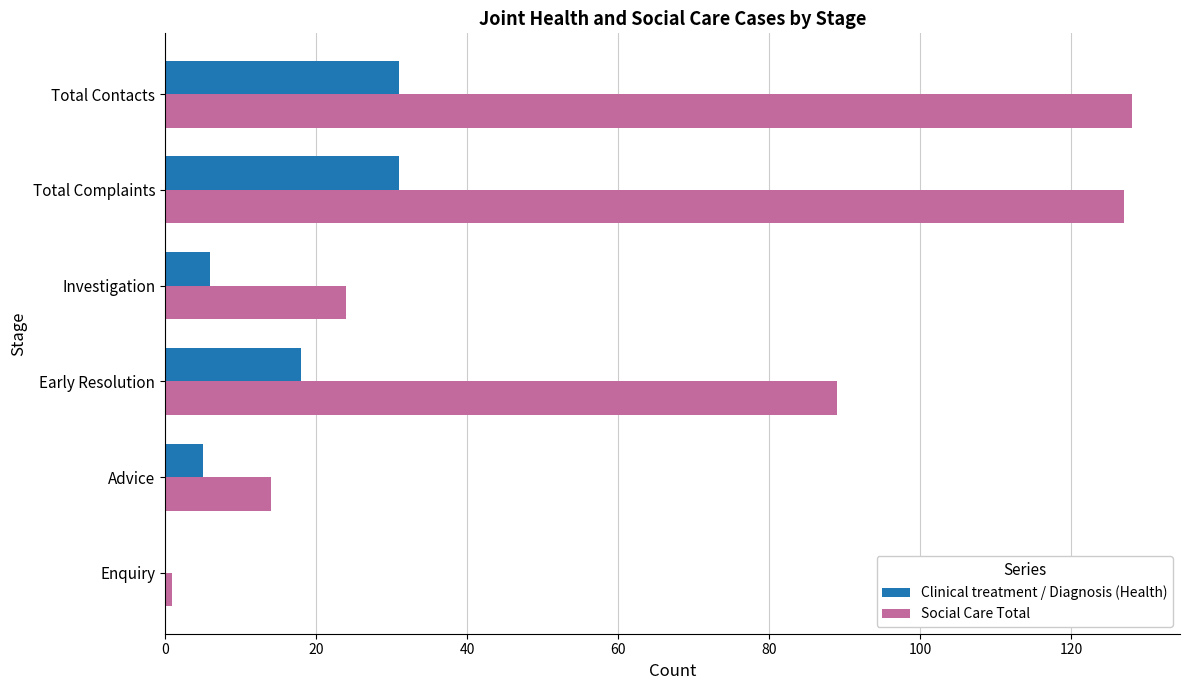

Which series has the largest total across all categories?

Social Care Total